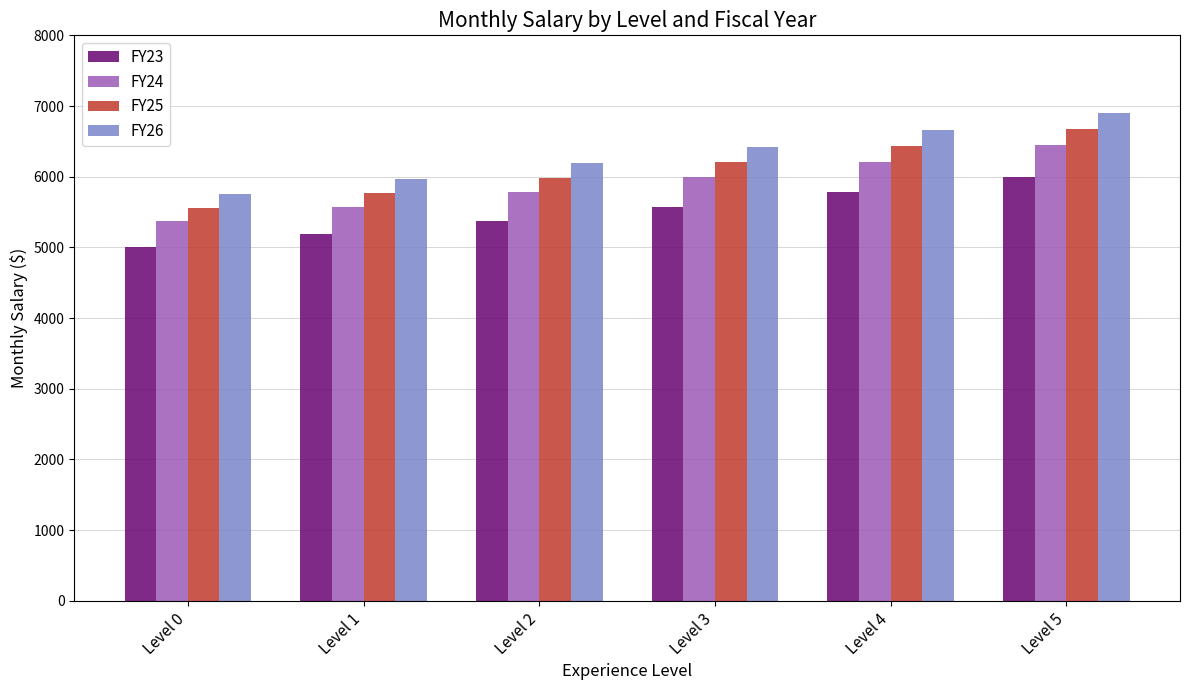

Reading left to right, extract all data points from this chart.

FY23: 5000.0	5185.0	5376.8	5575.8	5782.1	5996.0
FY24: 5373.3	5572.3	5778.5	5992.3	6214.1	6443.9
FY25: 5561.4	5767.3	5980.8	6202.1	6431.6	6669.4
FY26: 5756.1	5969.2	6190.1	6419.2	6656.7	6902.8